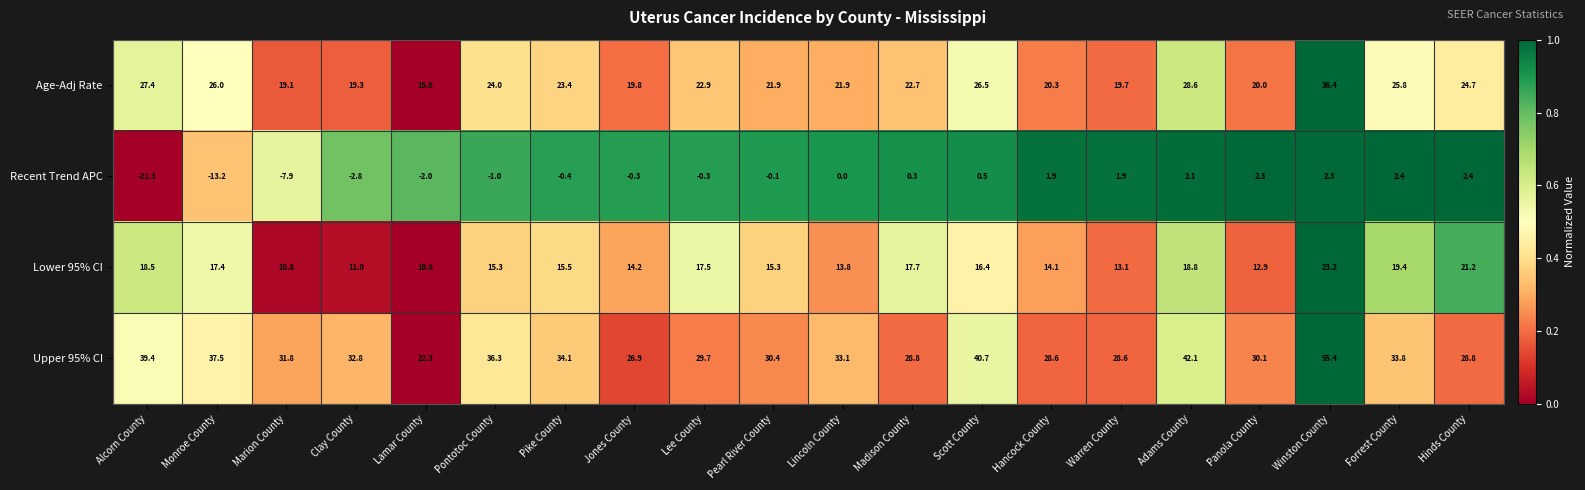

True or false: Age-Adj Rate has a value of 27.6 at Panola County.

False